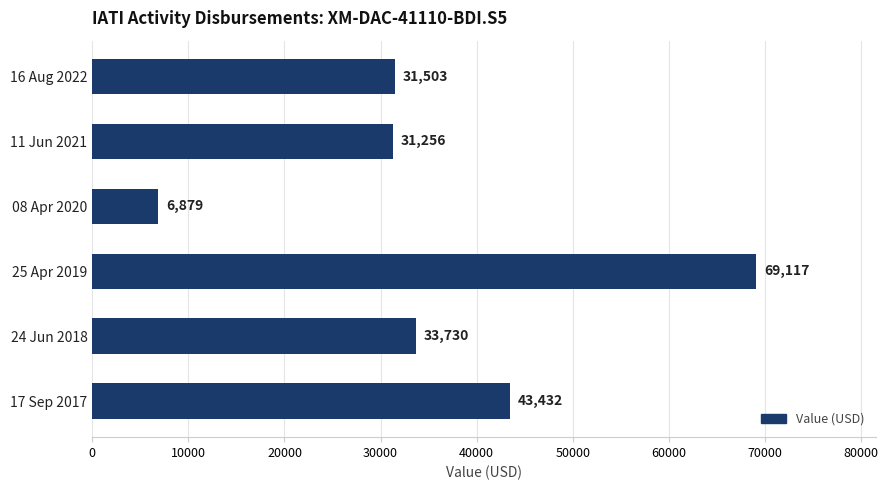

What is the sum of all values?

215917